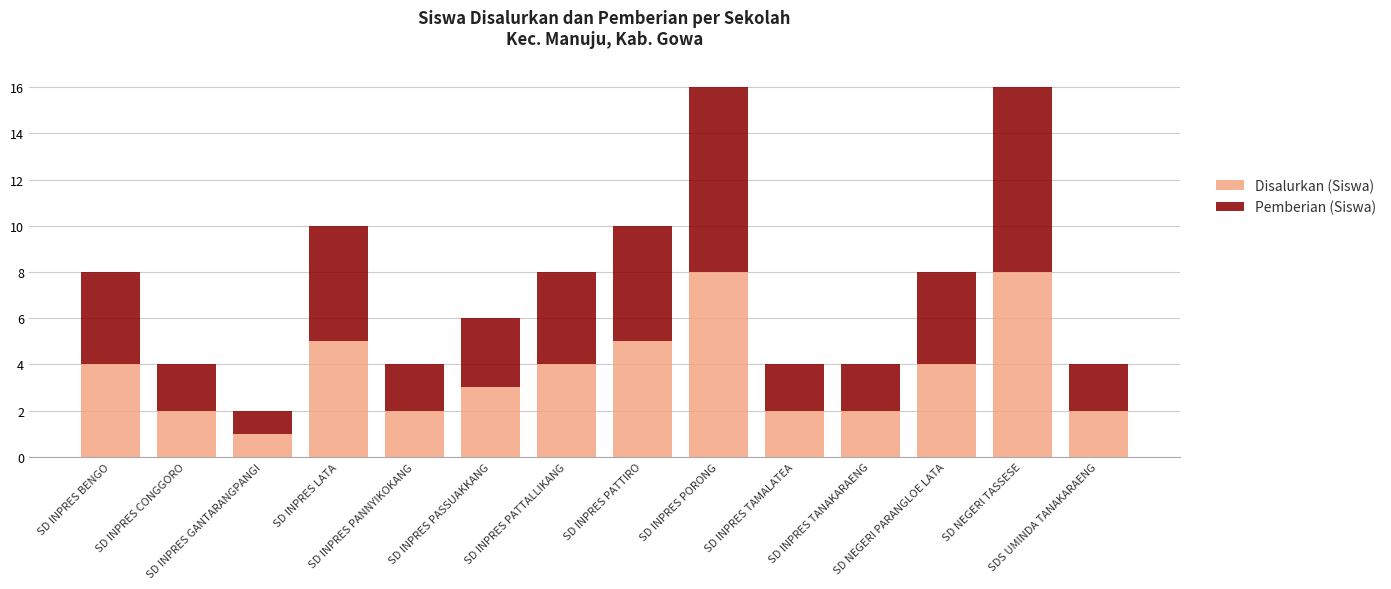

What is the sum of all Disalurkan (Siswa) values?

52